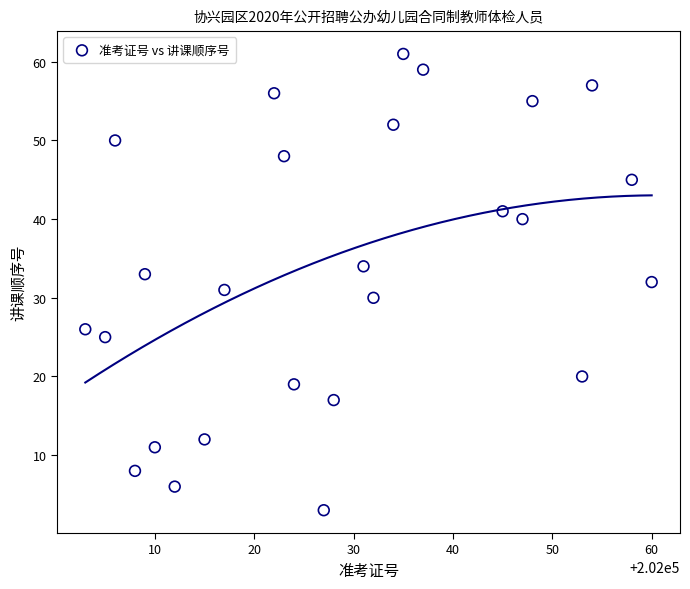

What is the range of Y values (max minus min)?

58